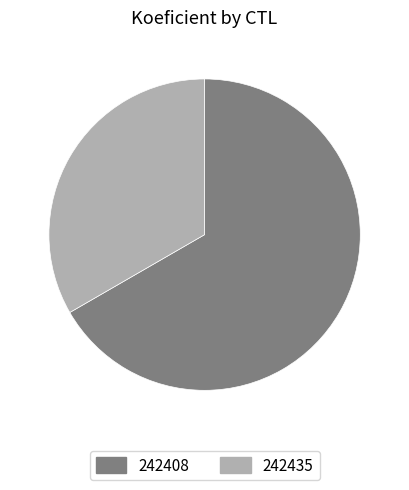

The 242435 slice represents 24% of the pie. True or false?

False